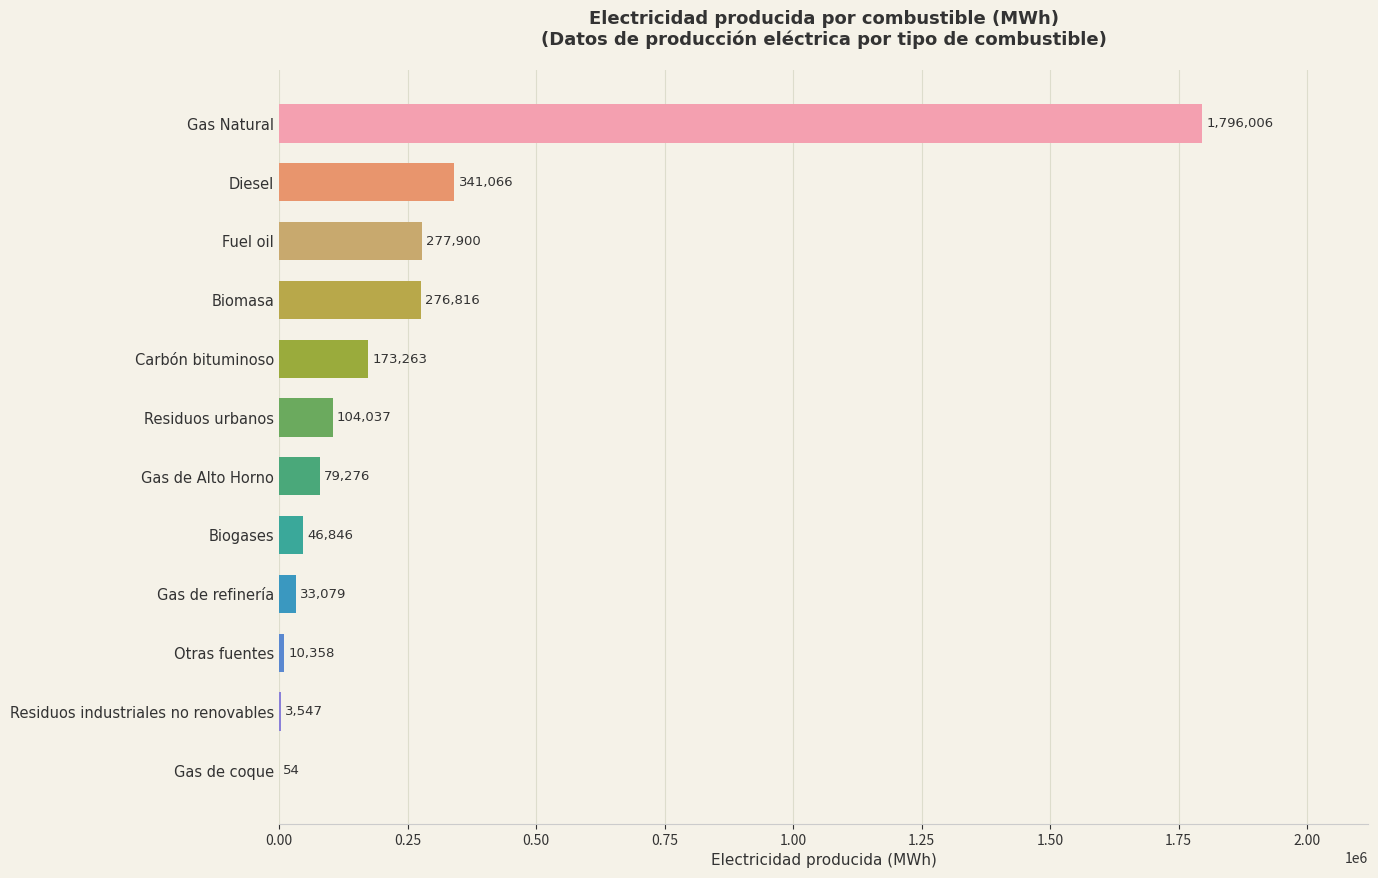

What is the sum of the values at Gas de refinería and Residuos industriales no renovables?

36626.0